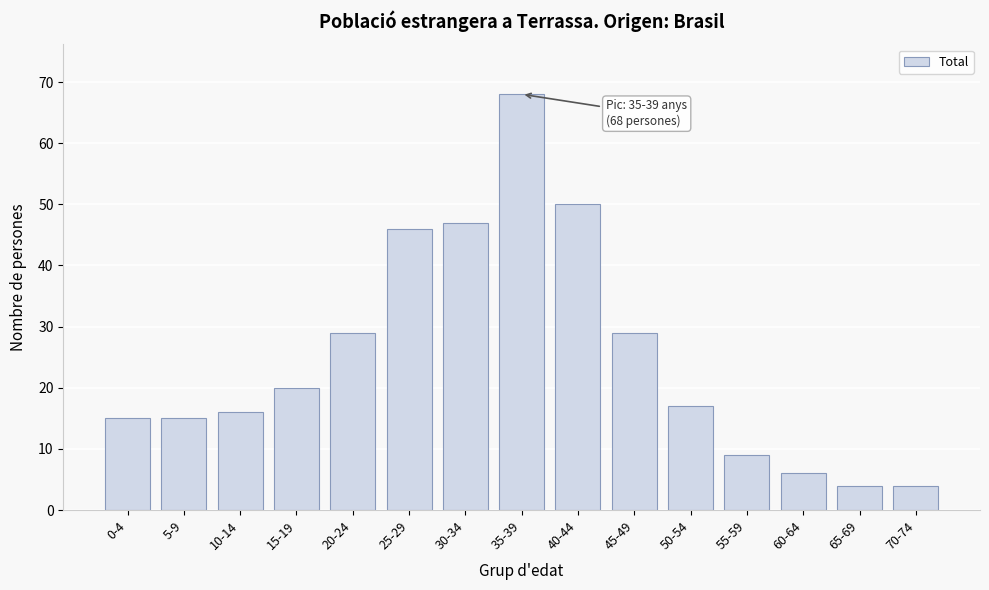

Reading left to right, list all the values displayed in this chart.

0-4=15	5-9=15	10-14=16	15-19=20	20-24=29	25-29=46	30-34=47	35-39=68	40-44=50	45-49=29	50-54=17	55-59=9	60-64=6	65-69=4	70-74=4